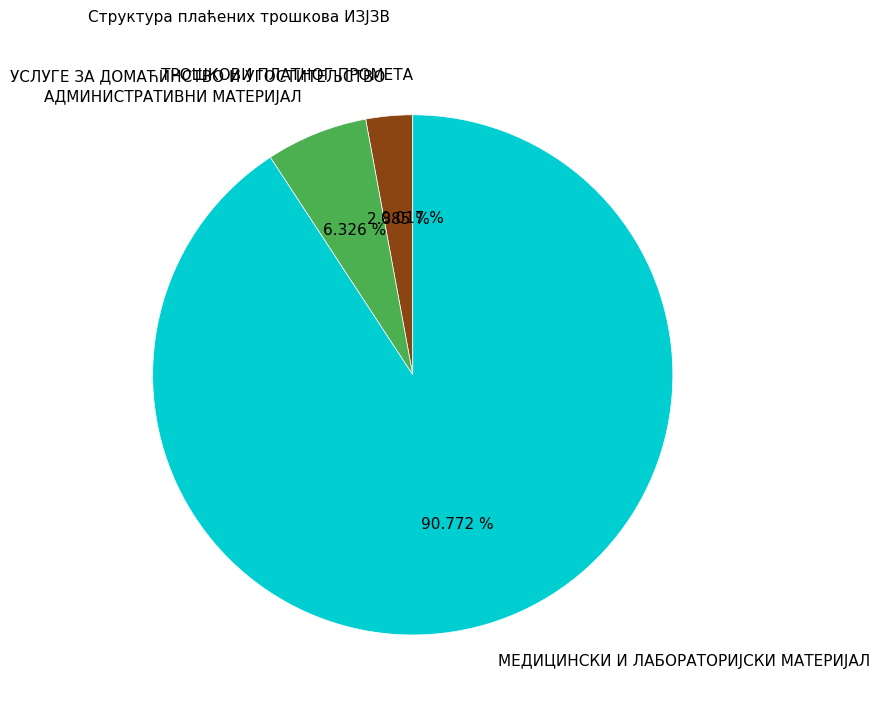

To the nearest percent, what is the difference between the largest and smallest slice percentages?

91%